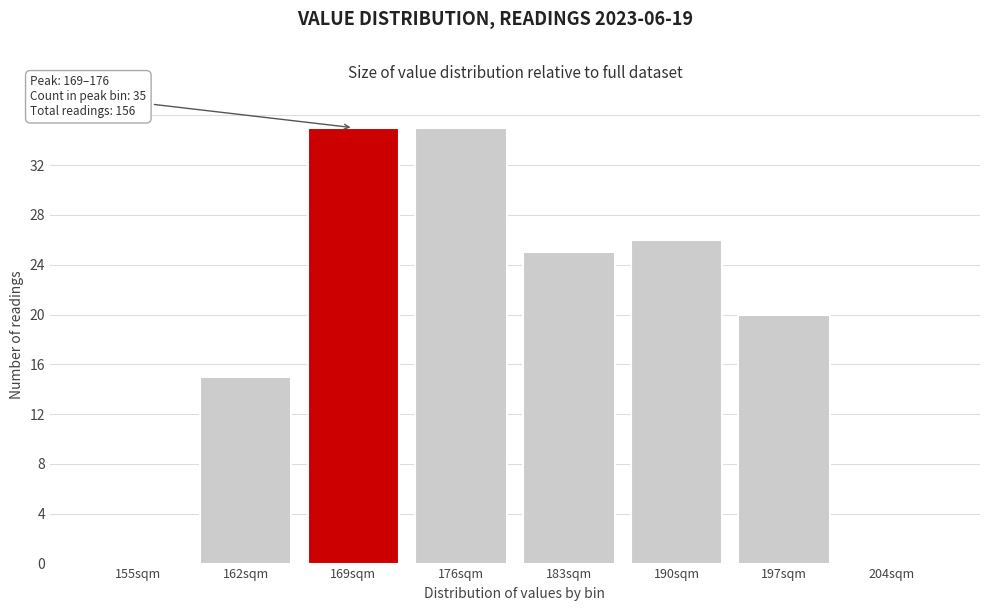

Reading right to left, list all the values displayed in this chart.

204sqm=0	197sqm=20	190sqm=26	183sqm=25	176sqm=35	169sqm=35	162sqm=15	155sqm=0